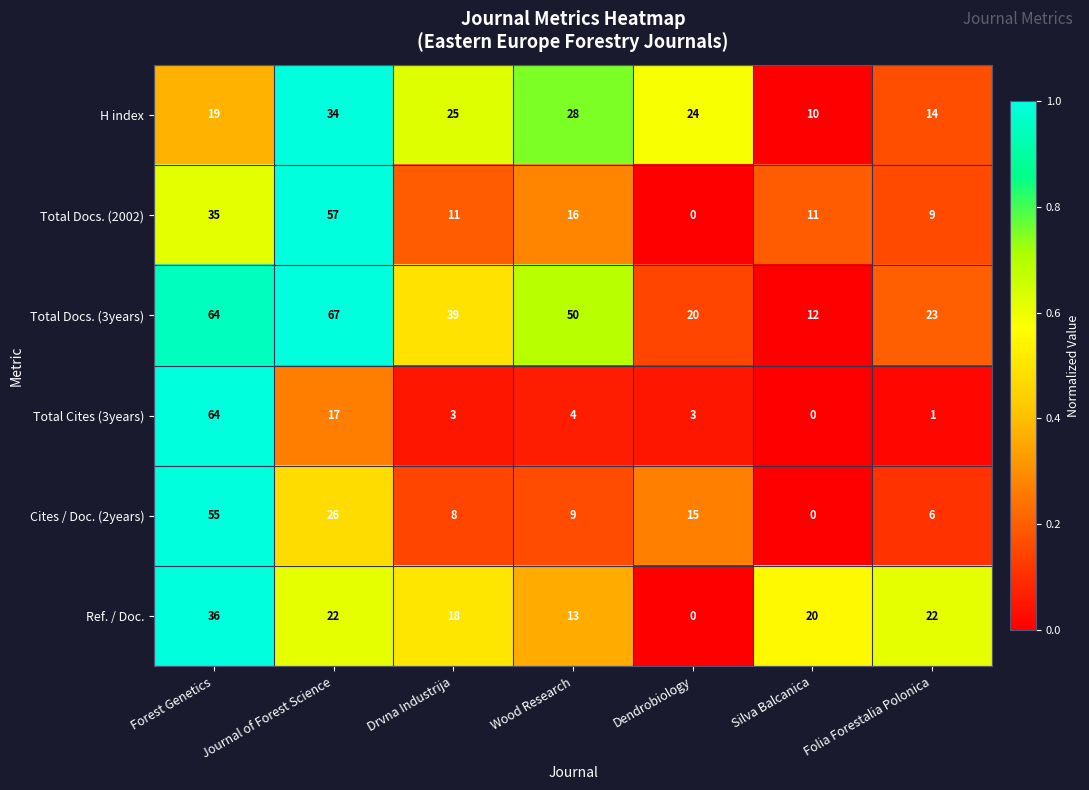

Which series changed the most between Forest Genetics and Wood Research?

Total Cites (3years)